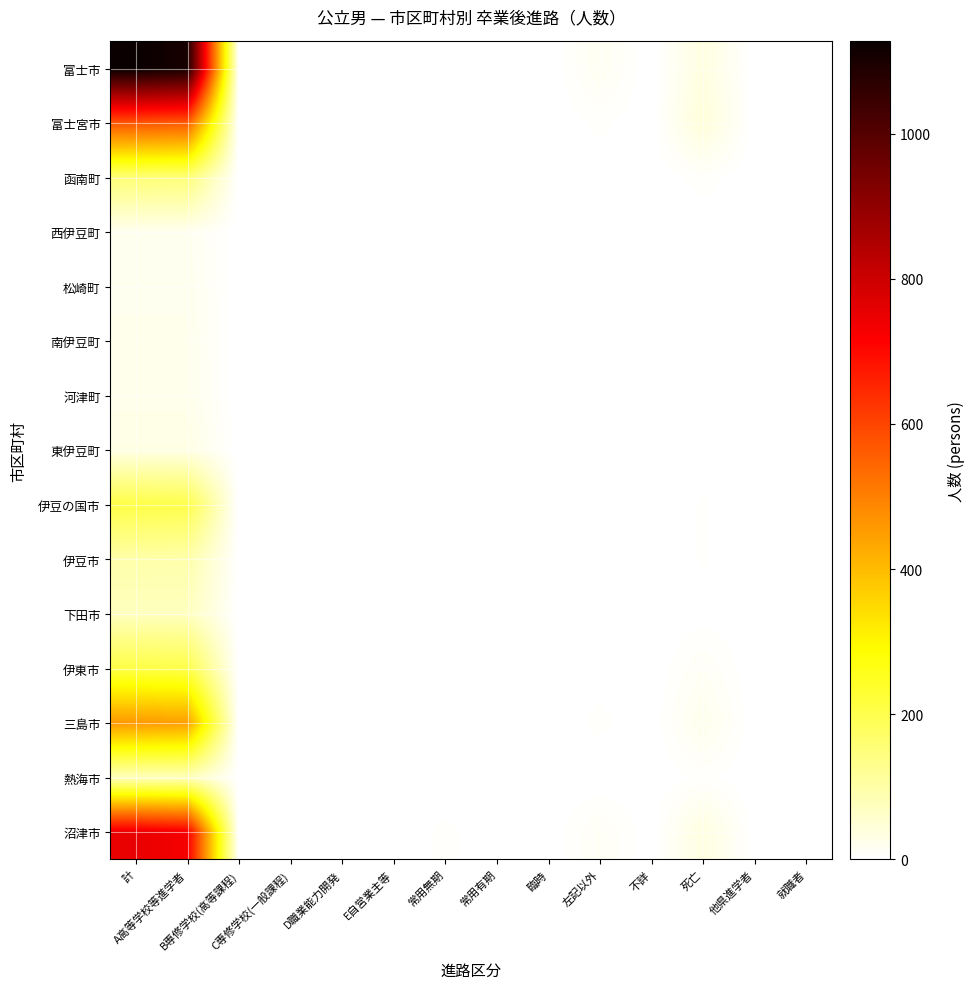

Which category has the lowest value across all series?

B専修学校(高等課程)